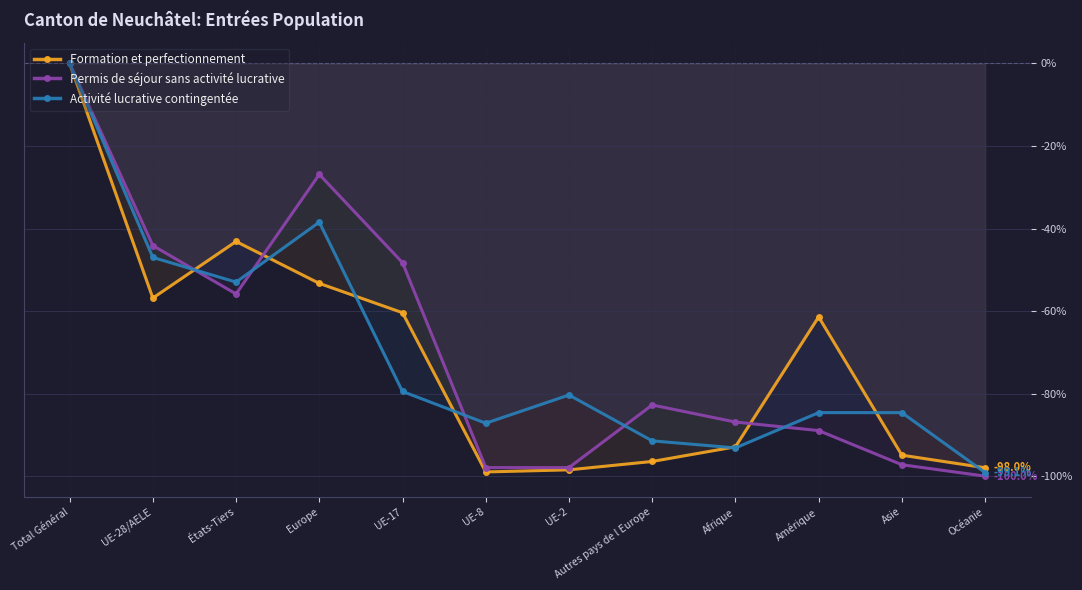

How many times do Formation et perfectionnement and Permis de séjour sans activité lucrative cross each other?

3